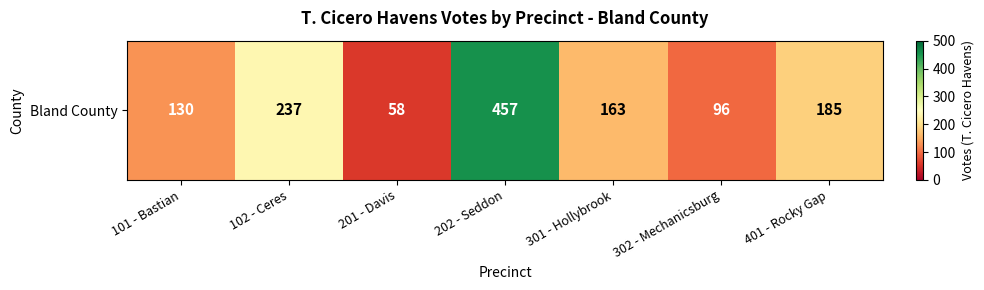

What is the difference between the values at 202 - Seddon and 102 - Ceres?

220